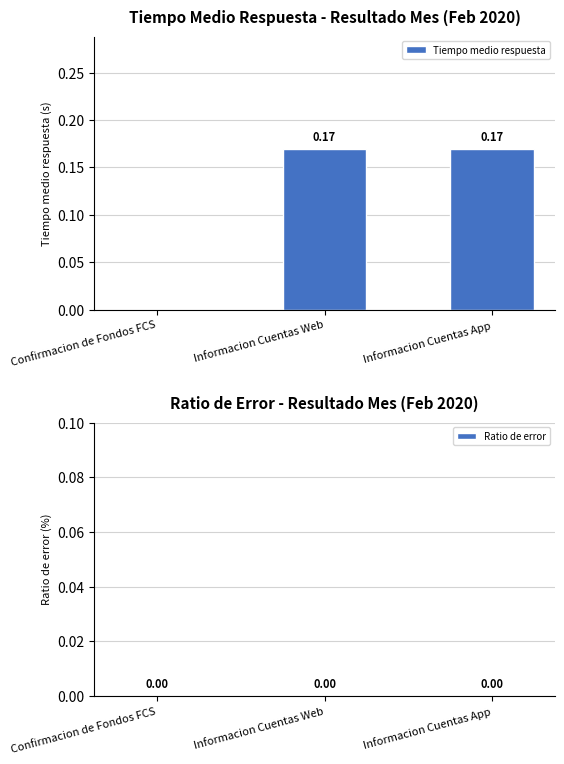

Are the bars horizontal?

No